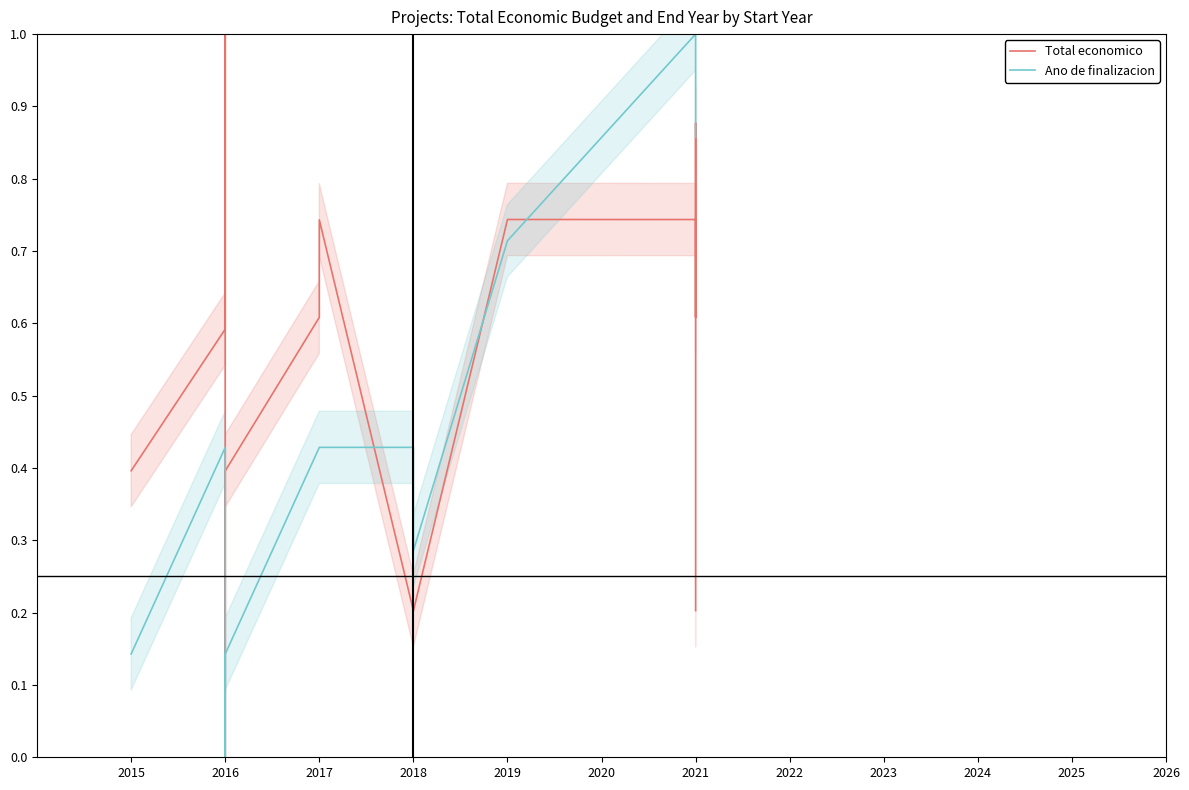

How many intersections are there between Total economico and Ano de finalizacion?

3